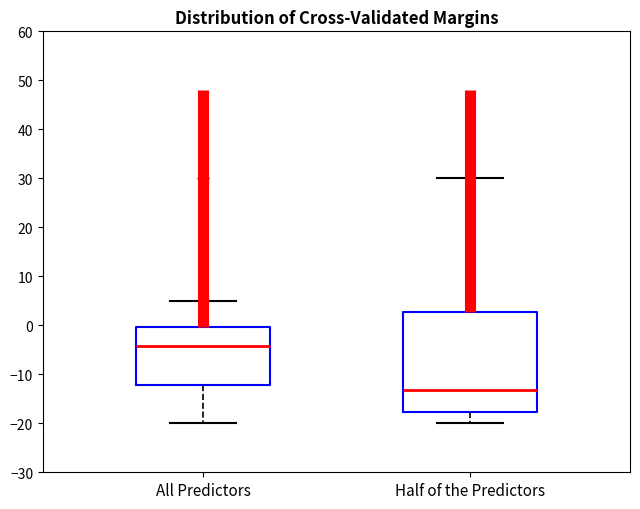

Comparing the boxes themselves (not the whiskers), which one is the tallest?

Half of the Predictors